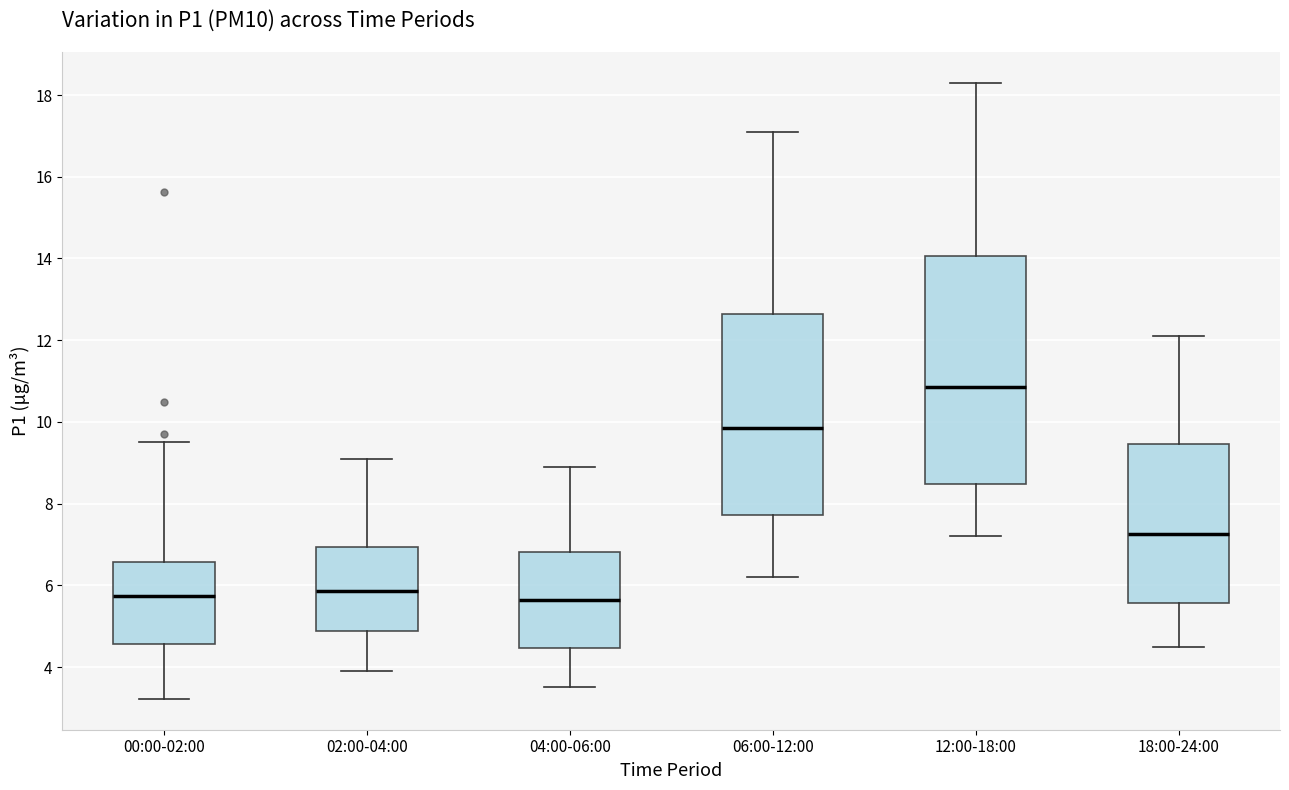

Which box's median line is the highest?

12:00-18:00